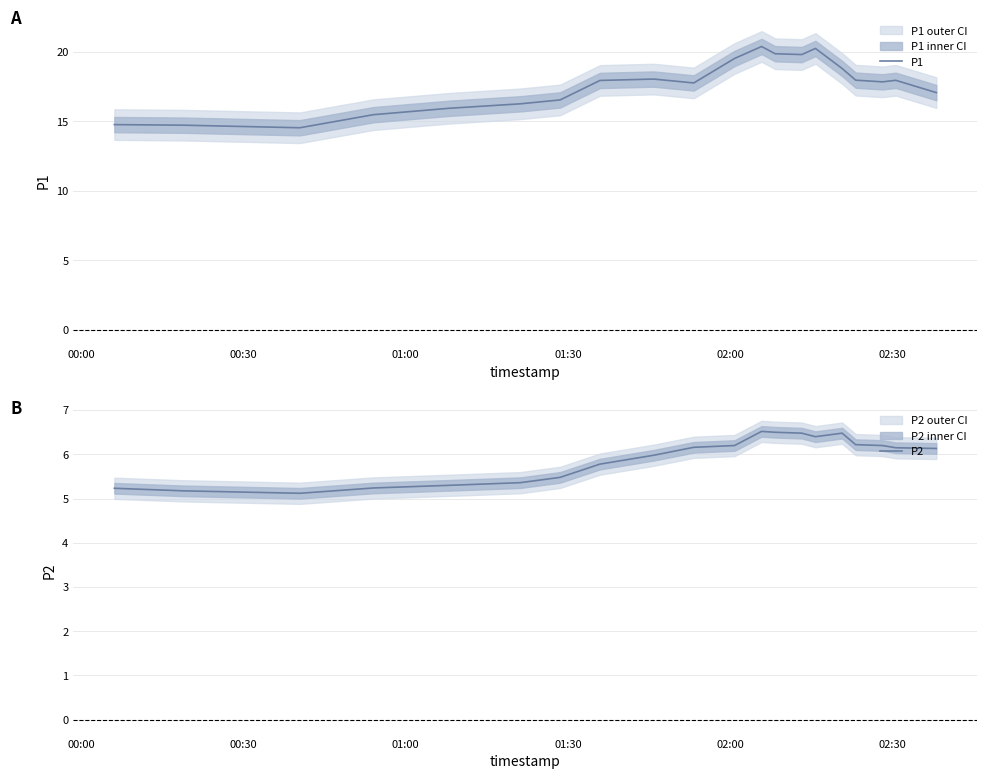

What is the minimum value for P1?

14.5